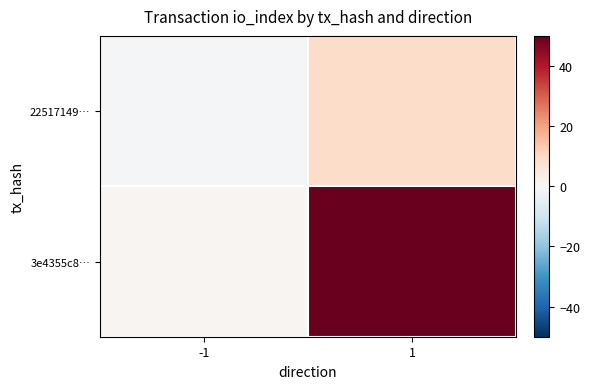

Between -1 and 1, which series saw the biggest shift?

3e4355c8…